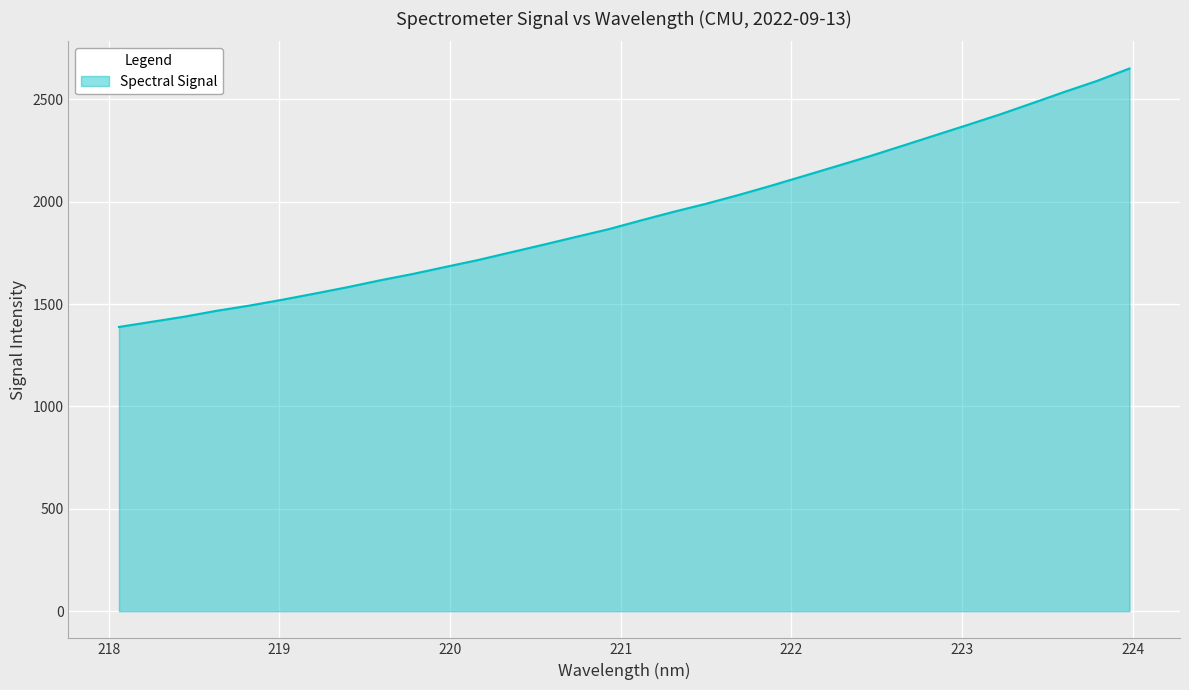

Reading right to left, extract all data points from this chart.

2650.7	2590.0	2536.3	2480.4	2425.3	2373.7	2322.8	2271.8	2221.3	2173.4	2125.8	2078.4	2033.0	1990.1	1950.6	1908.7	1865.5	1827.8	1789.7	1752.4	1715.1	1681.3	1647.1	1616.0	1582.6	1551.5	1521.2	1492.8	1467.5	1438.5	1413.5	1388.4